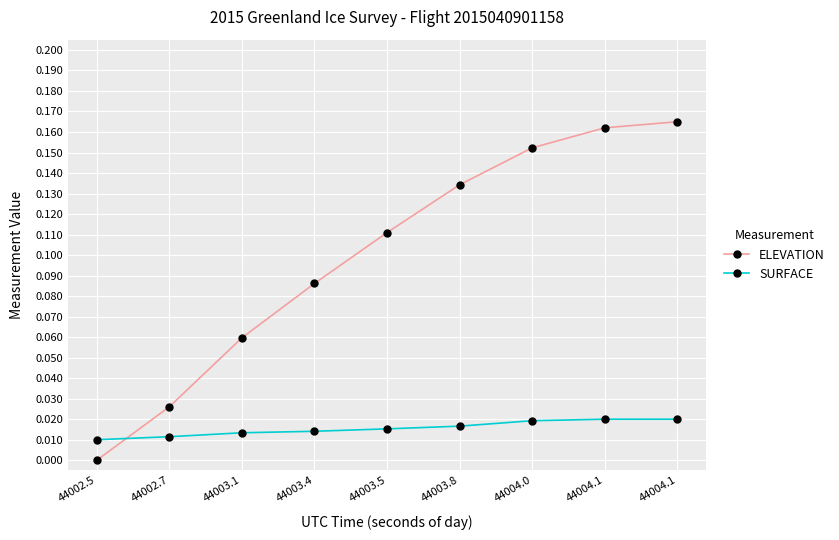

How many lines are shown in the chart?

2